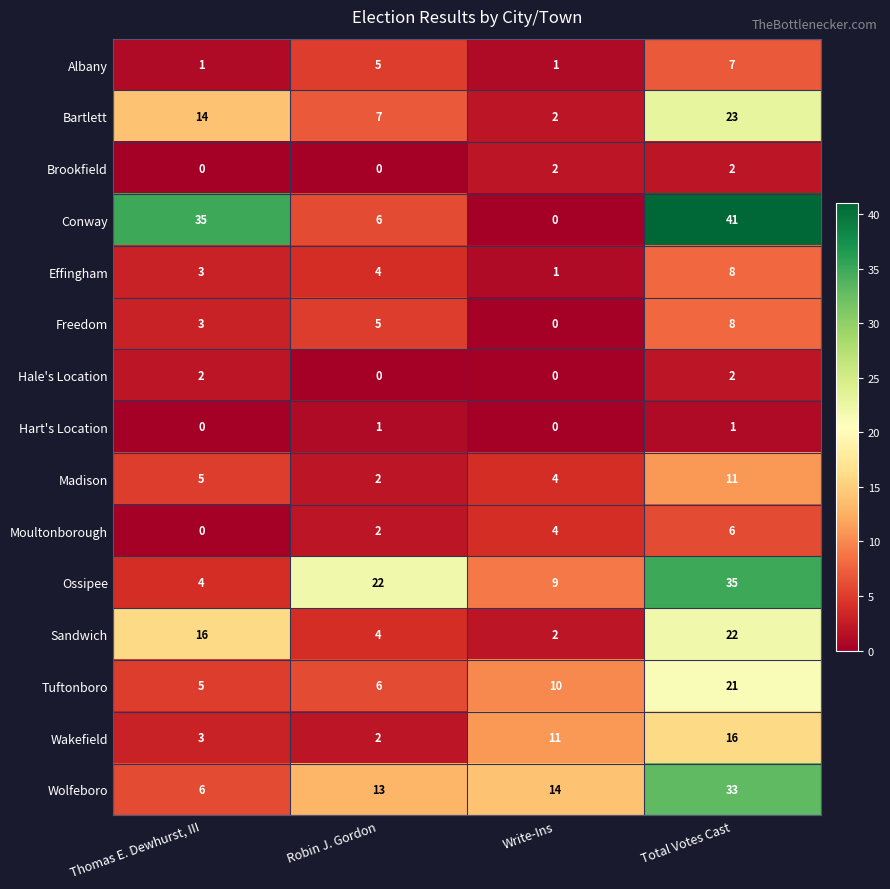

How many distinct data groups are displayed?

15